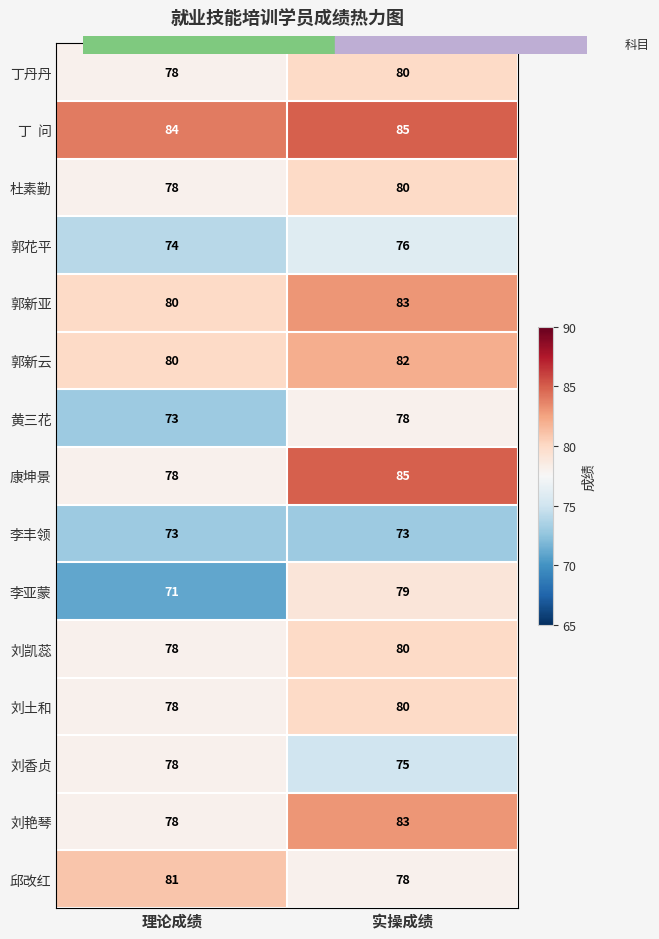

Which label corresponds to the smallest value in the chart?

理论成绩